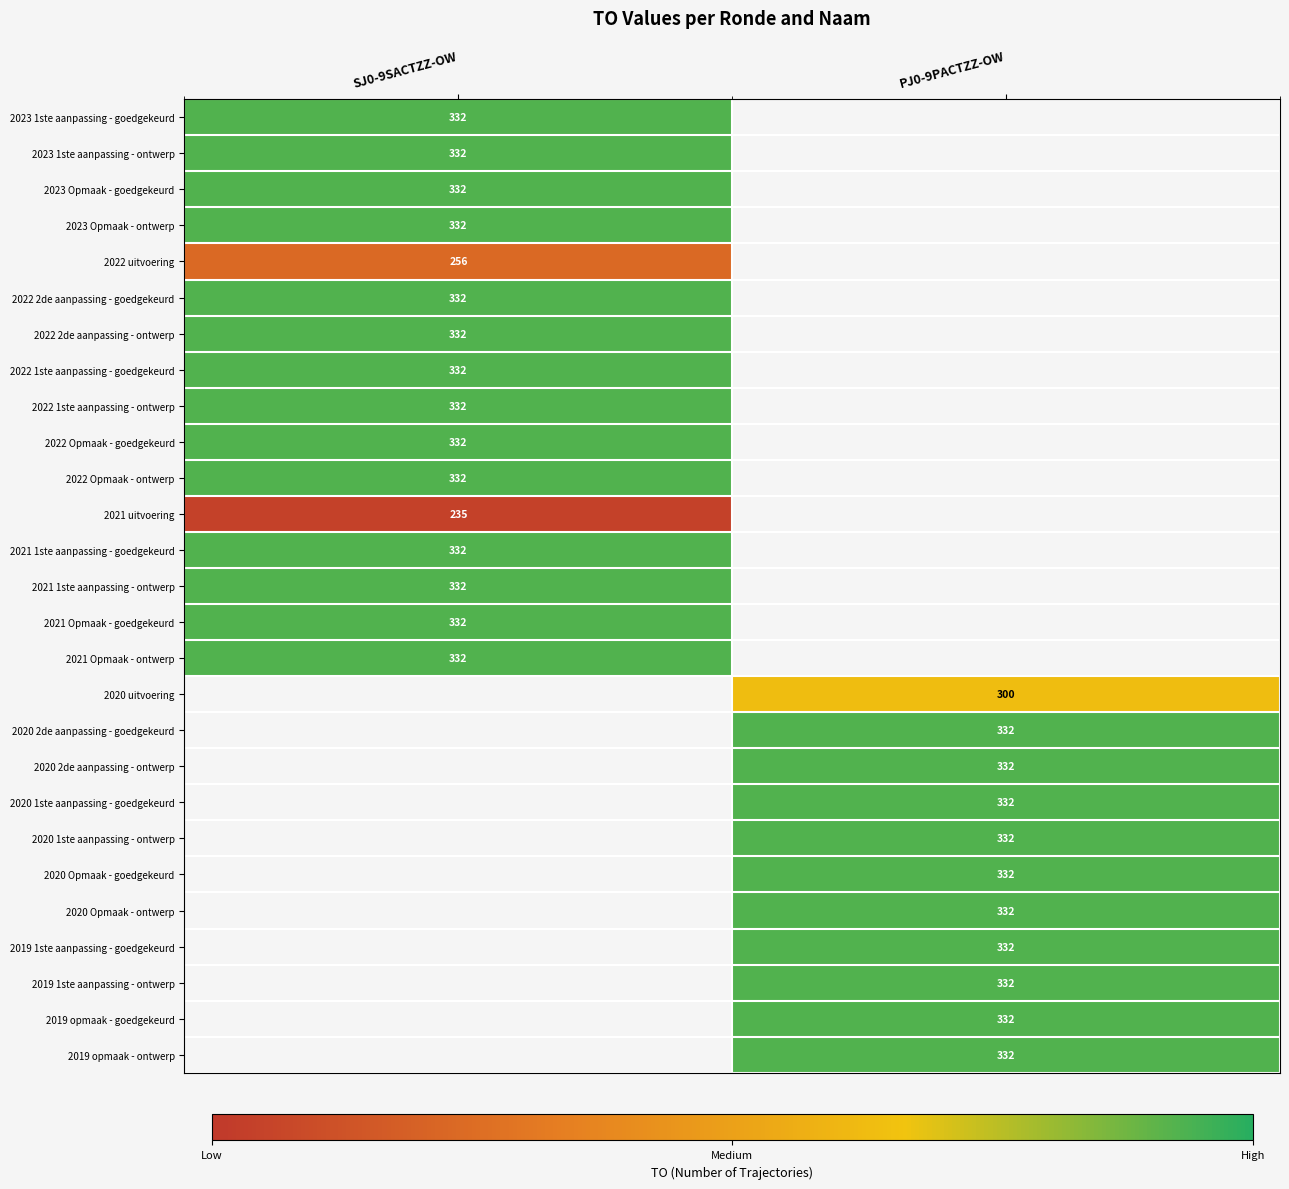

The 2020 2de aanpassing - ontwerp series shows 575 at PJ0-9PACTZZ-OW. True or false?

False